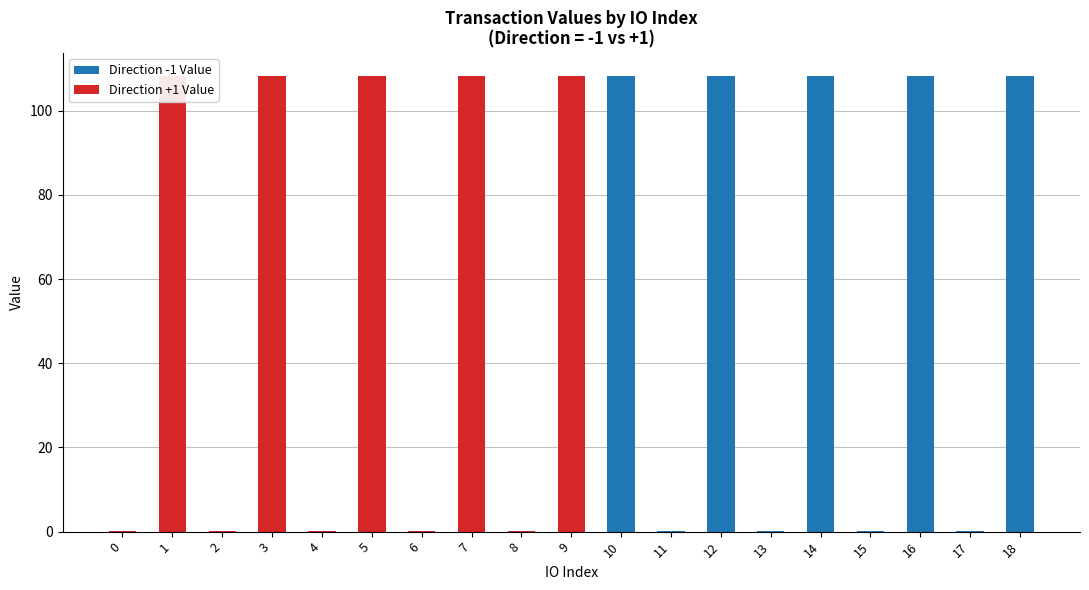

What is the maximum value shown in the chart?

108.3